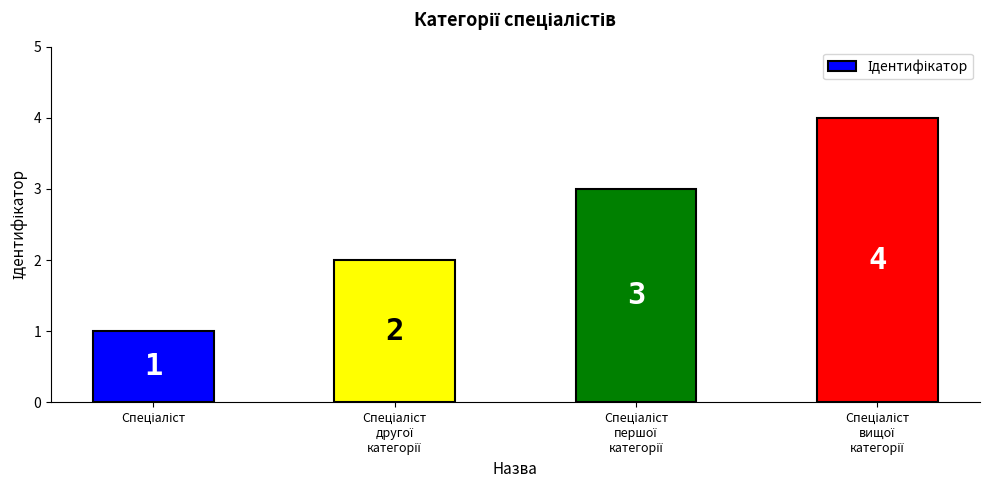

What is the difference between the maximum and minimum values?

3